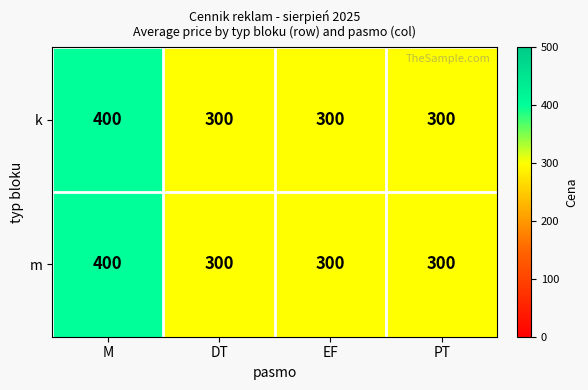

The value of k at EF is 300. True or false?

True